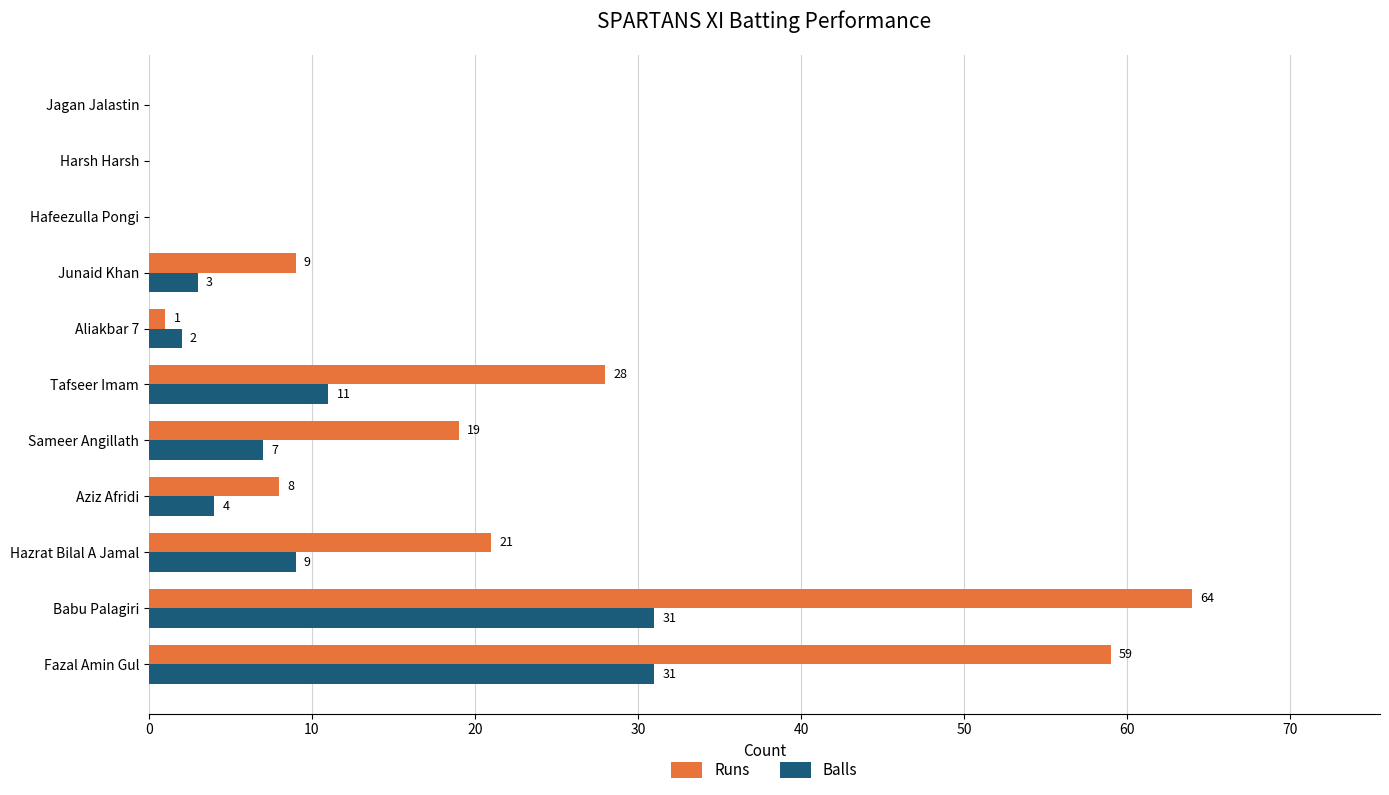

True or false: Balls has a value of 18 at Jagan Jalastin.

False